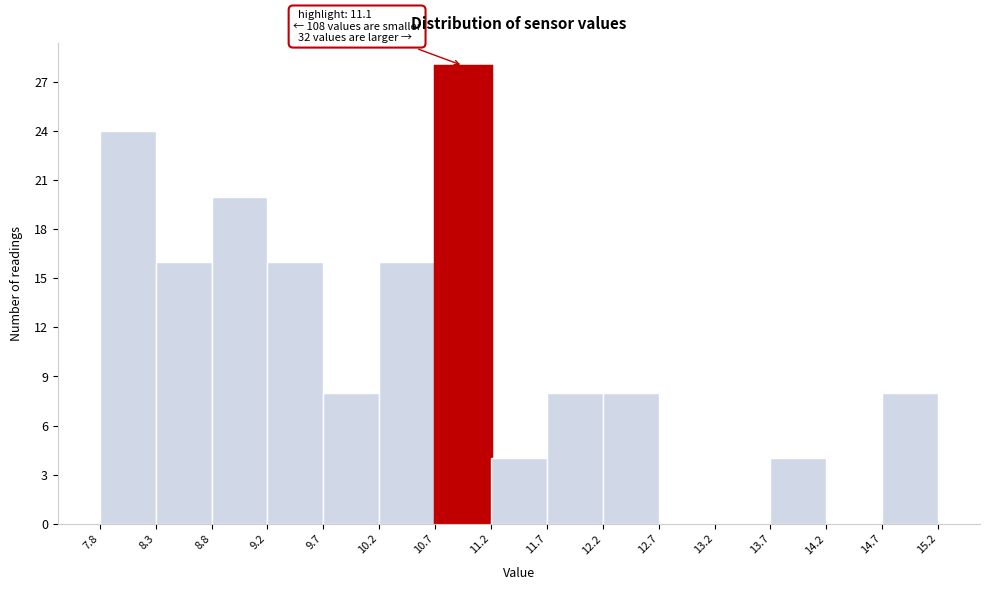

Which range on the x-axis has the tallest bar?

10.7 to 11.2